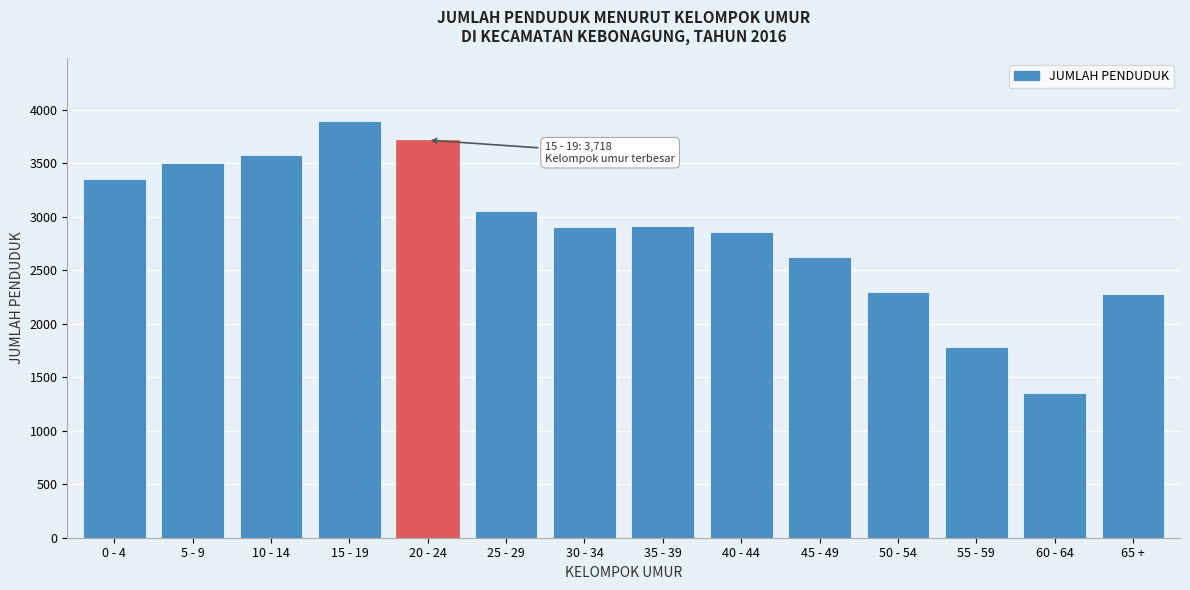

What is the difference between the values at 5 - 9 and 0 - 4?

147